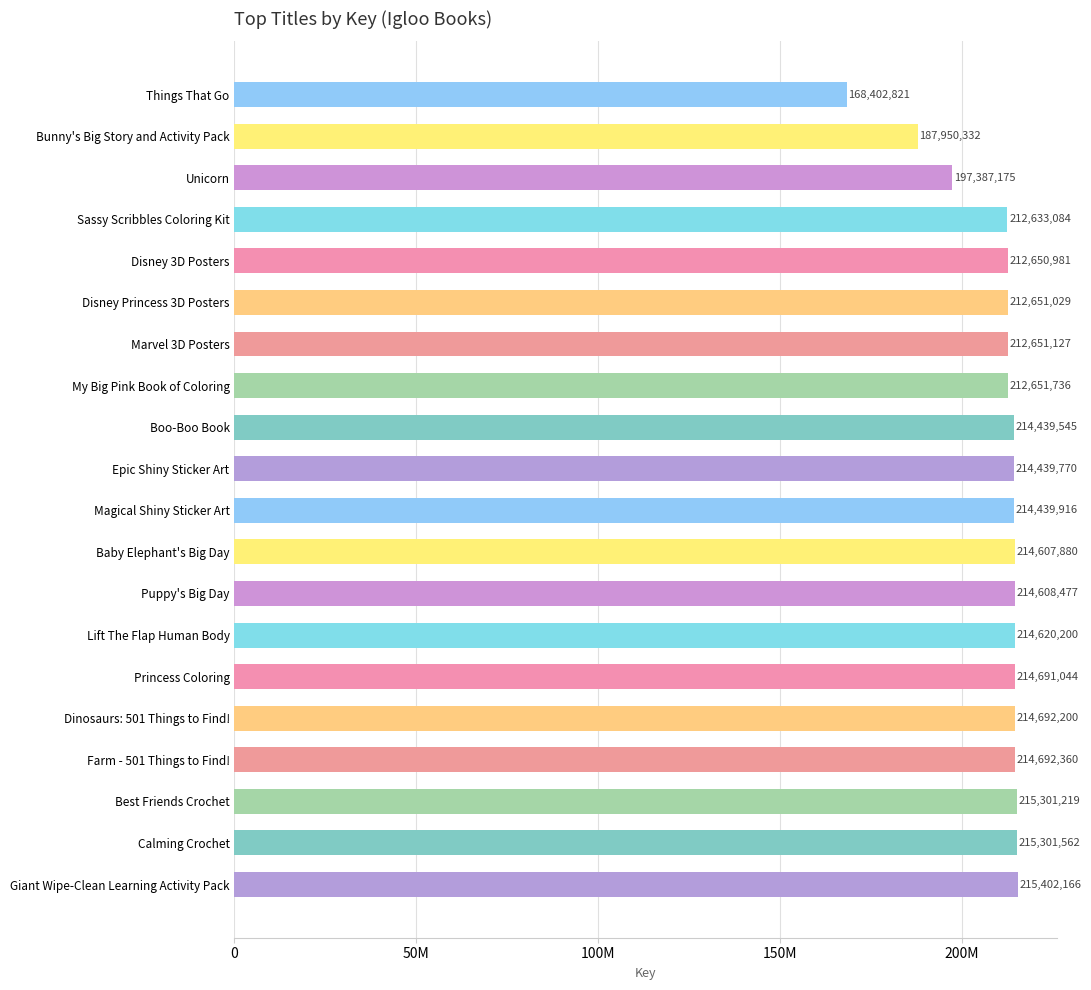

Are the bars horizontal?

Yes